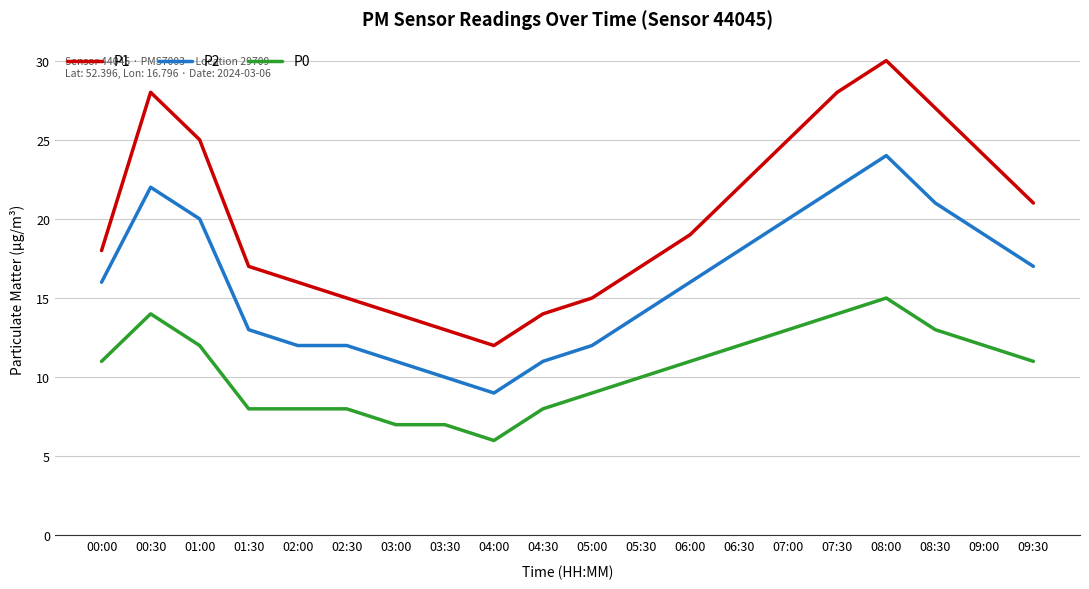

Where does the P1 series first go above 19?

00:30